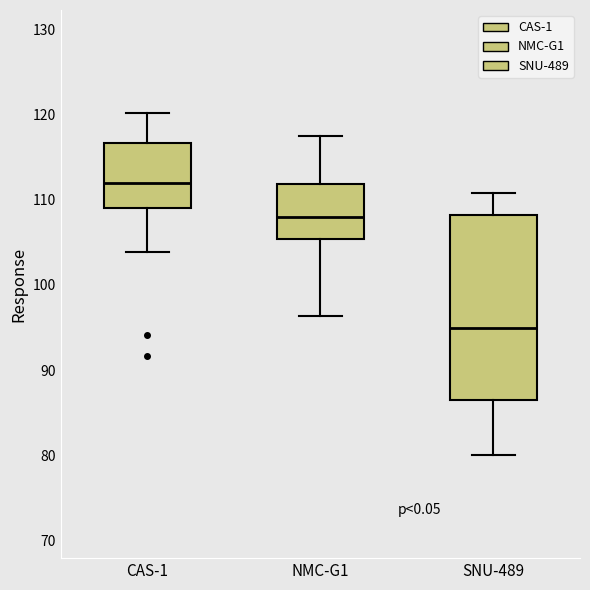

Reading left to right, read every box against the y-axis: the position of its median line, the range the box covers, and the ends of its whiskers. The values are not printed on the chart, so give them approximately, as read against the axis.

CAS-1: median 112, box 109 to 117, whiskers 104 to 120
NMC-G1: median 108, box 105 to 112, whiskers 96 to 118
SNU-489: median 95, box 87 to 108, whiskers 80 to 111